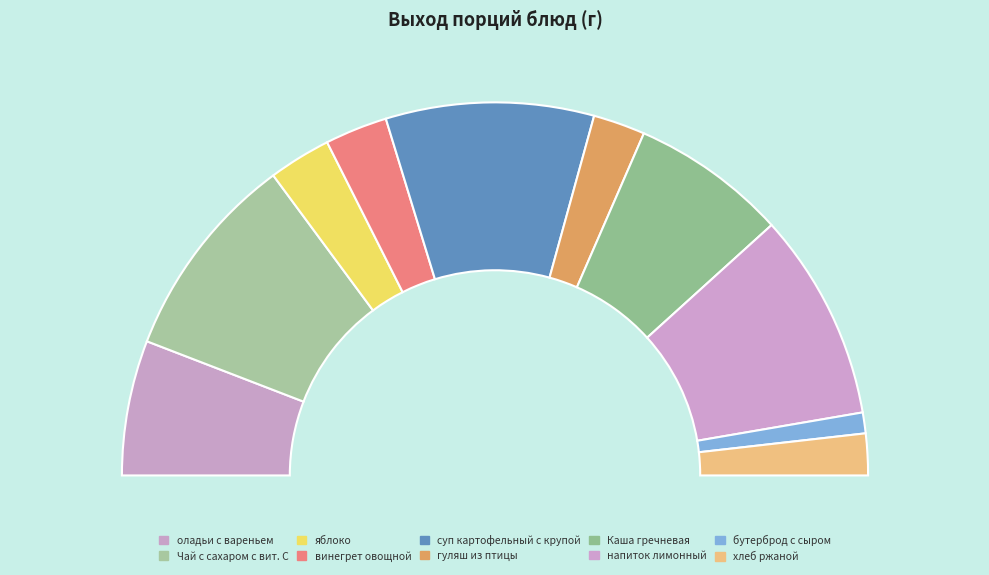

To the nearest percent, what is the difference between the largest and smallest slice percentages?

16%